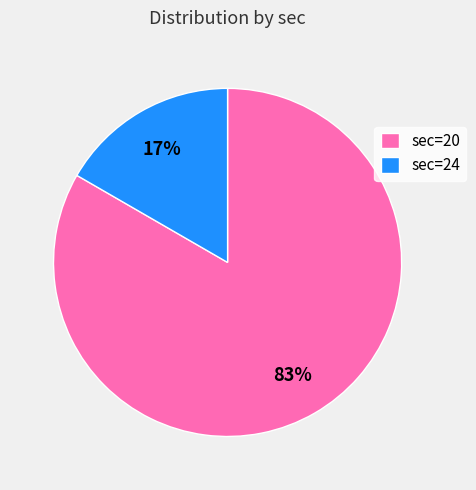

Does sec=20 account for over 50% of the chart?

Yes